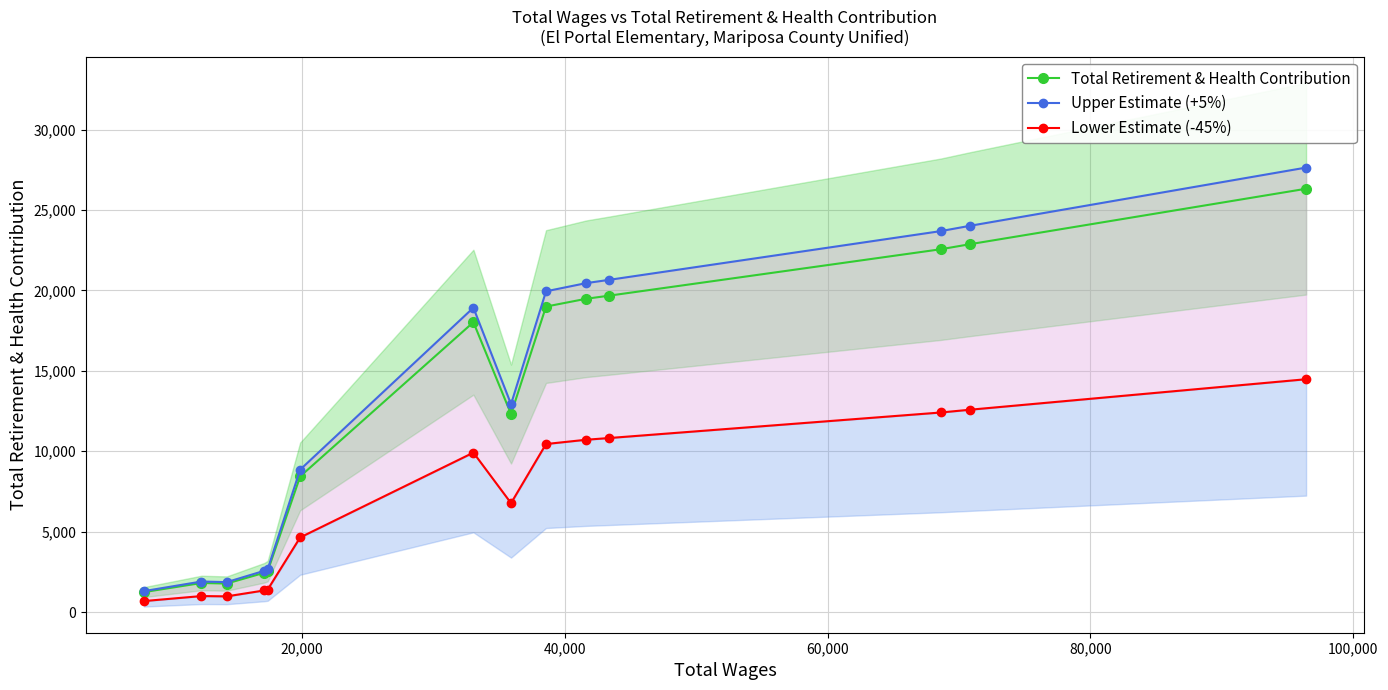

What is the average value of the Lower Estimate (-45%) series?

7012.2